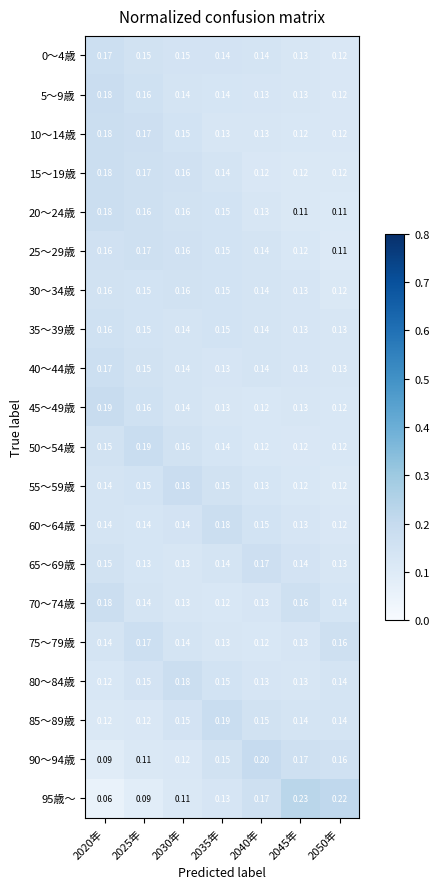

Is the value of 50～54歳 at 2040年 greater than the value of 70～74歳 at 2045年?

No